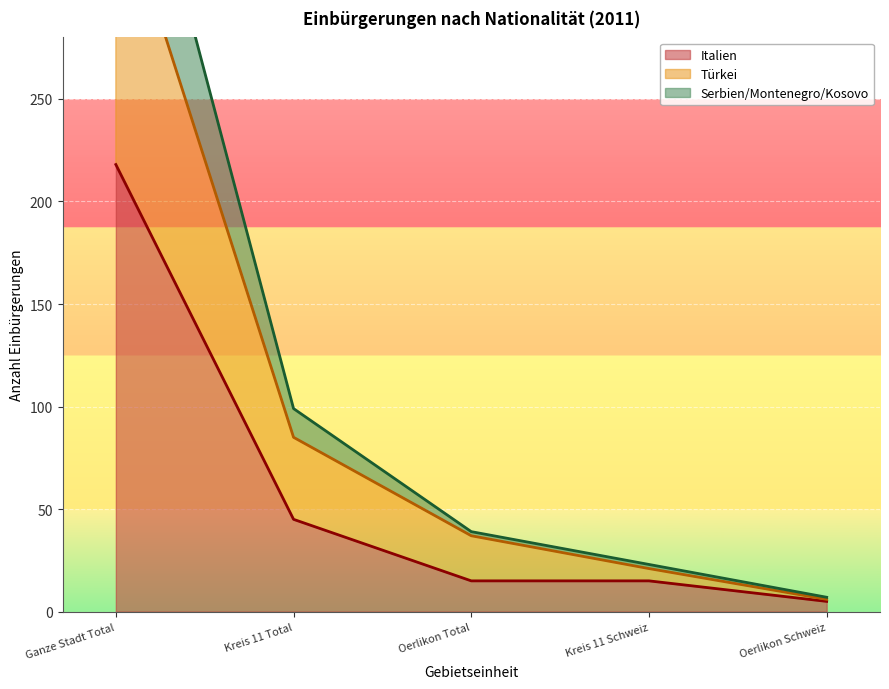

How many categories are shown in the chart?

5